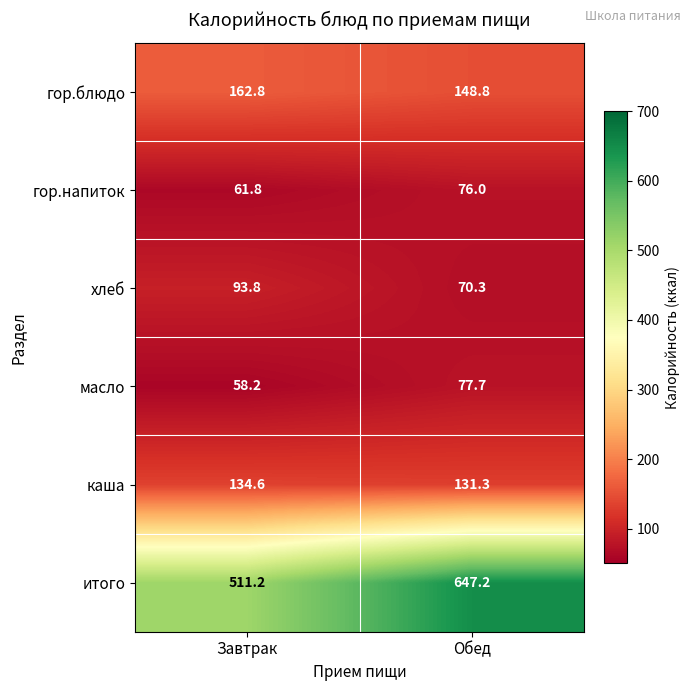

Reading left to right, what are all the values shown in this chart?

гор.блюдо: 162.8	148.8
гор.напиток: 61.8	76.0
хлеб: 93.8	70.3
масло: 58.2	77.7
каша: 134.6	131.3
итого: 511.2	647.2